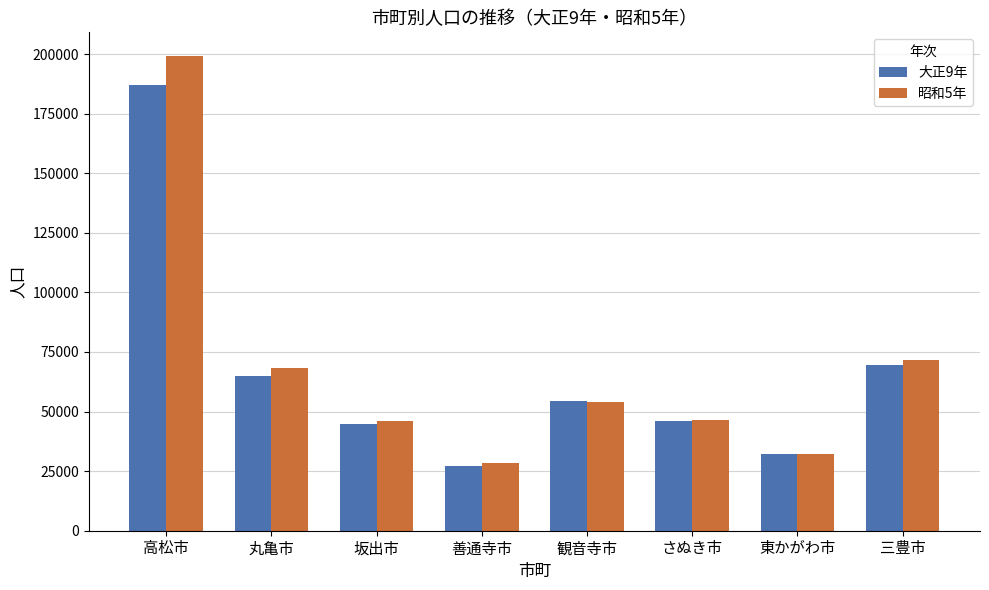

What is the average value of the 大正9年 series?

65681